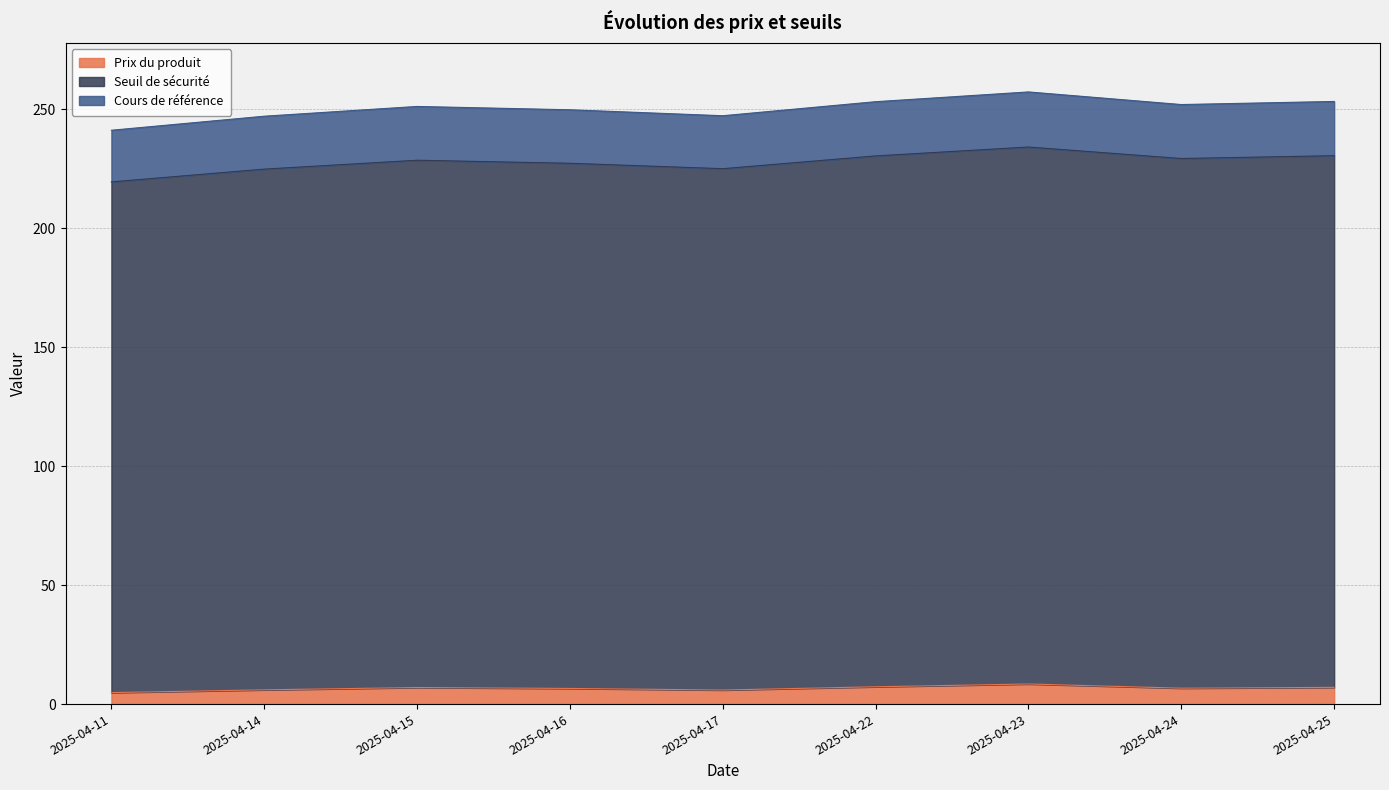

How many data points in Seuil de sécurité are less than 228?

4